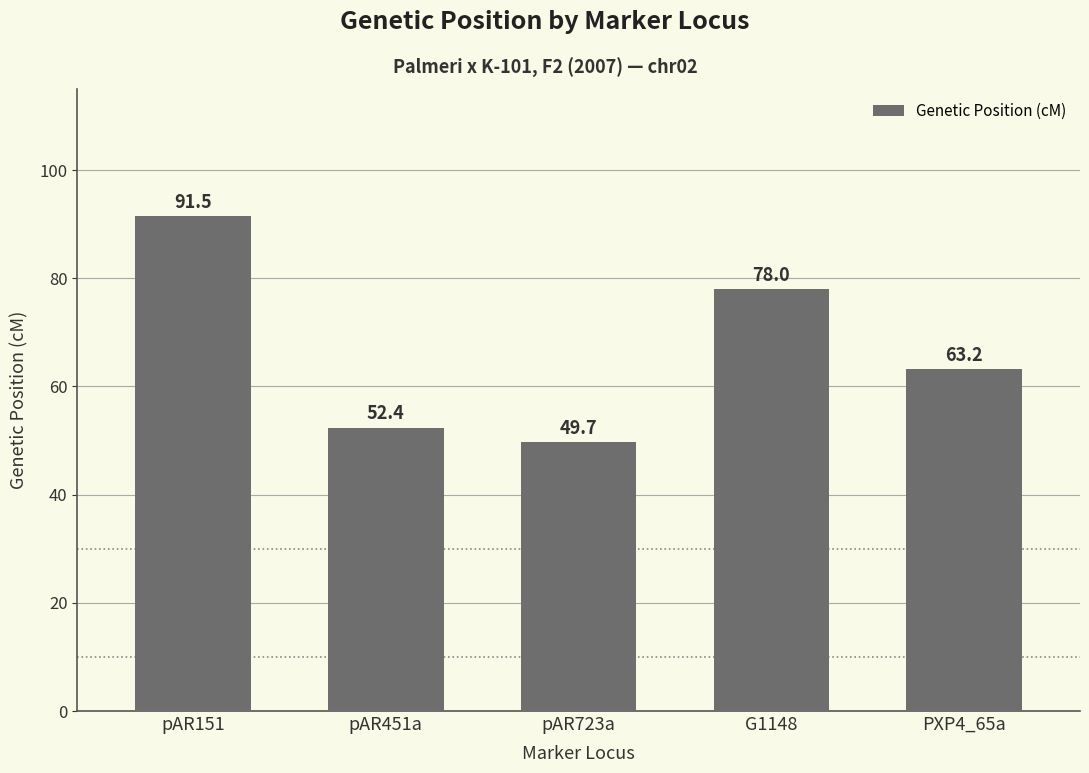

What is the minimum value shown in the chart?

49.7